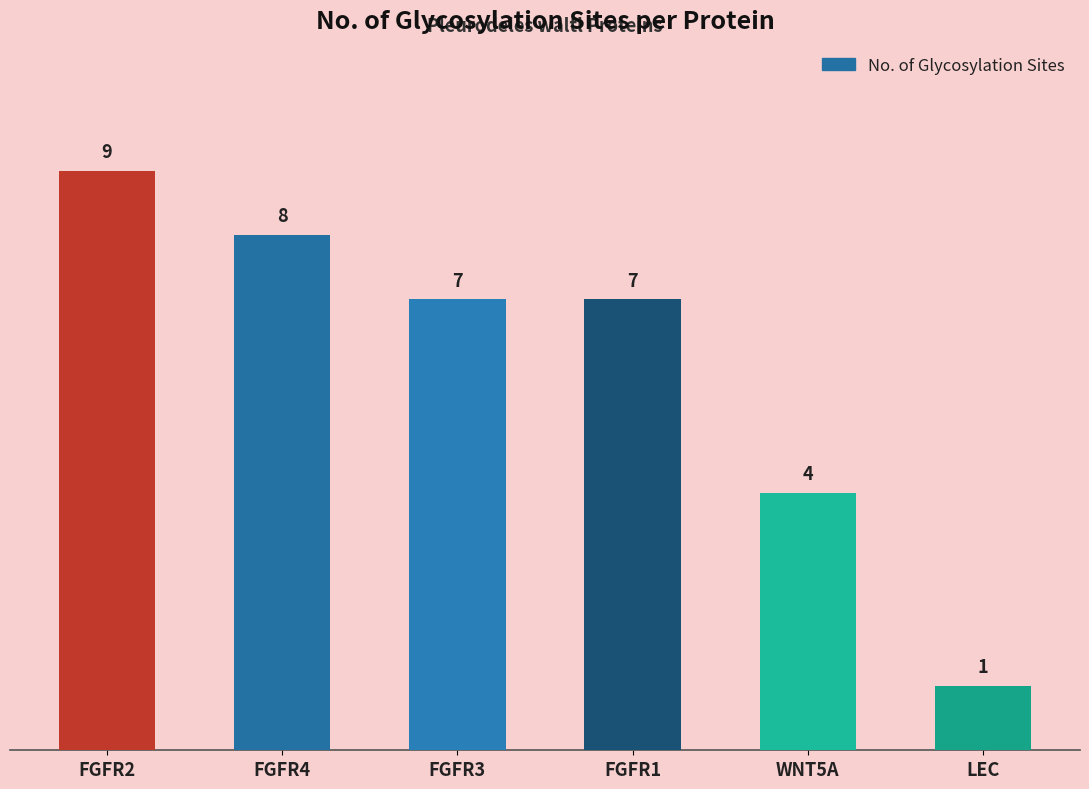

What is the label of the 3rd bar from the right?

FGFR1